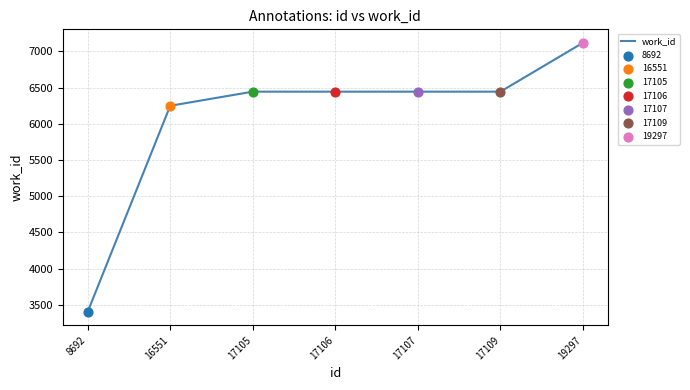

Between 16551 and 17106, which is larger?

17106